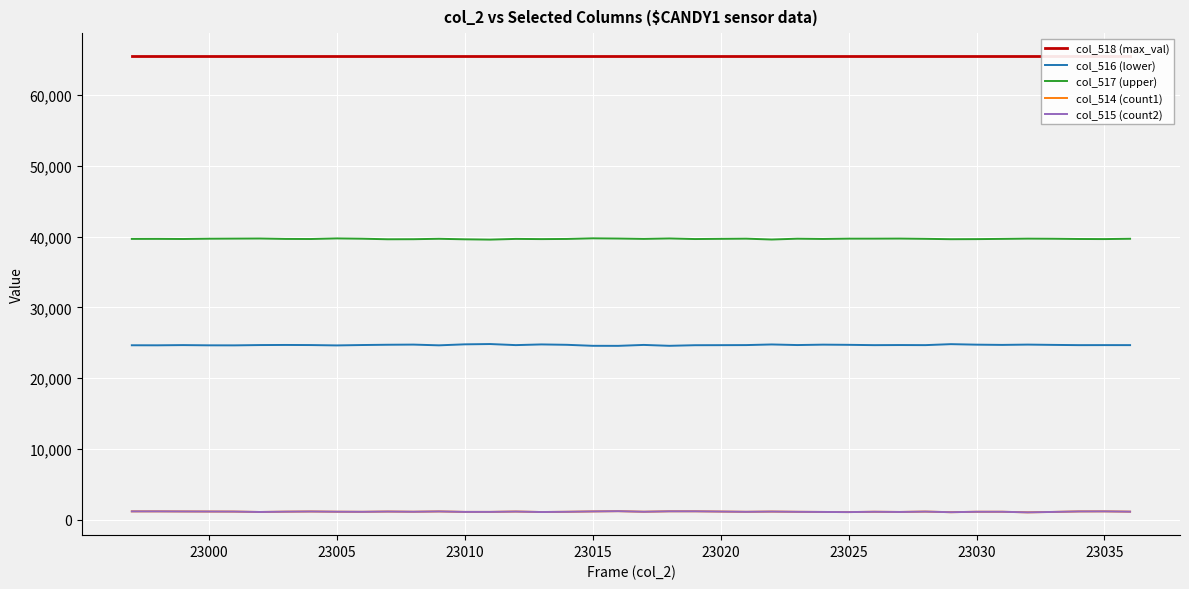

True or false: col_514 (count1) and col_517 (upper) cross at least once.

False